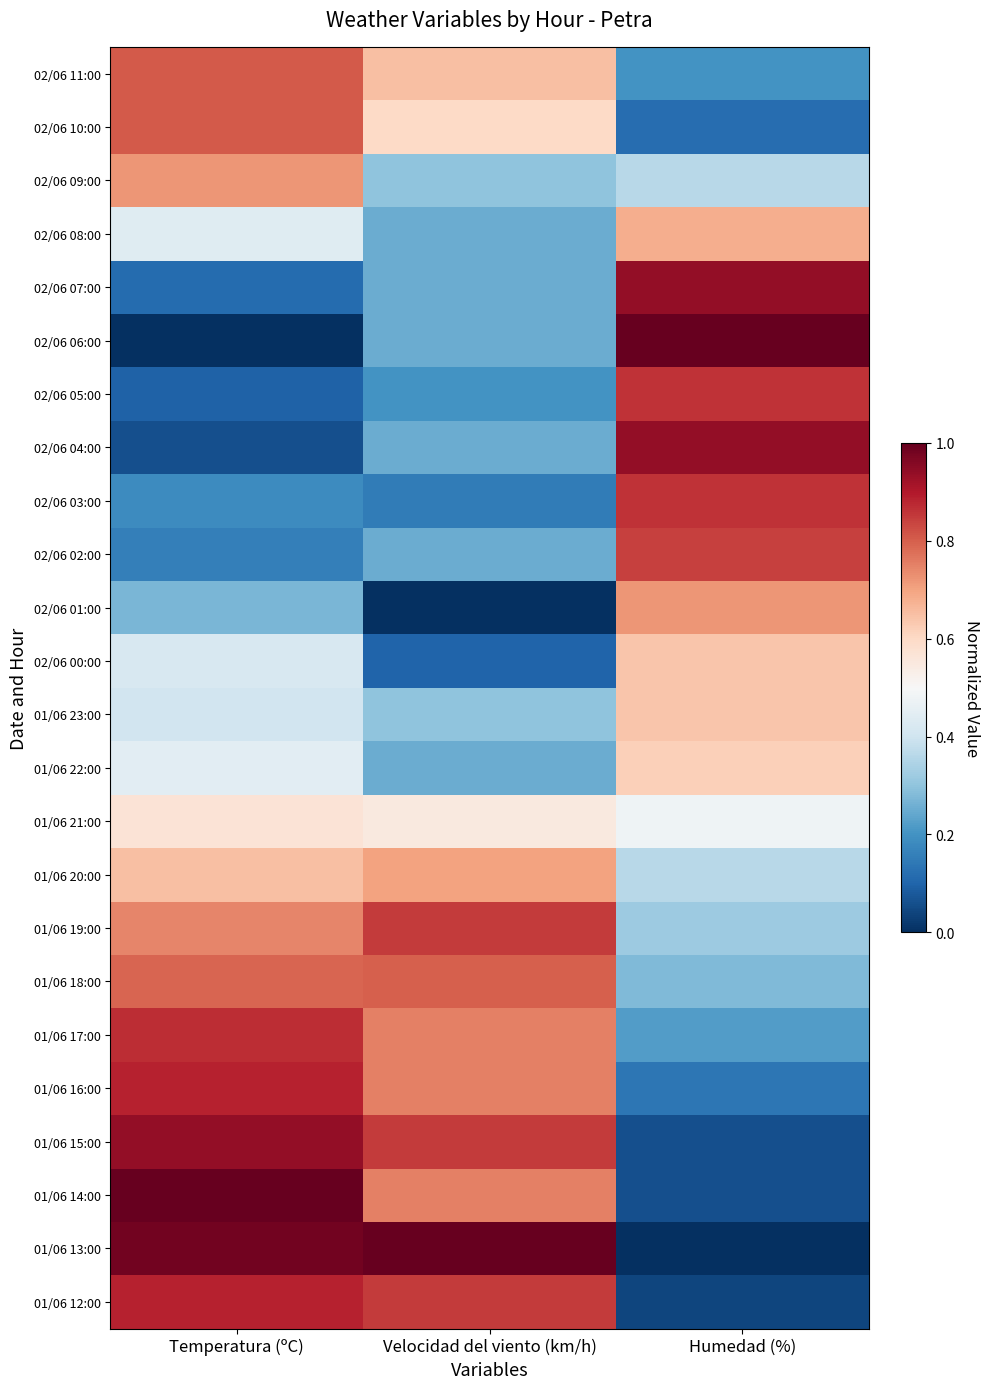

What is the greatest value displayed?

1.0